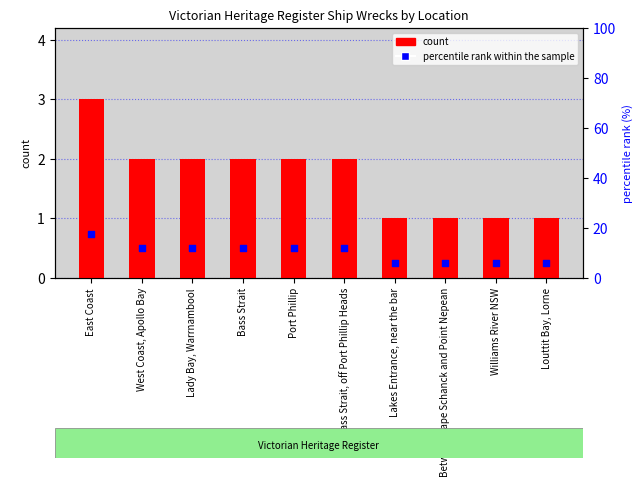

Which series has the largest total across all categories?

percentile rank within the sample